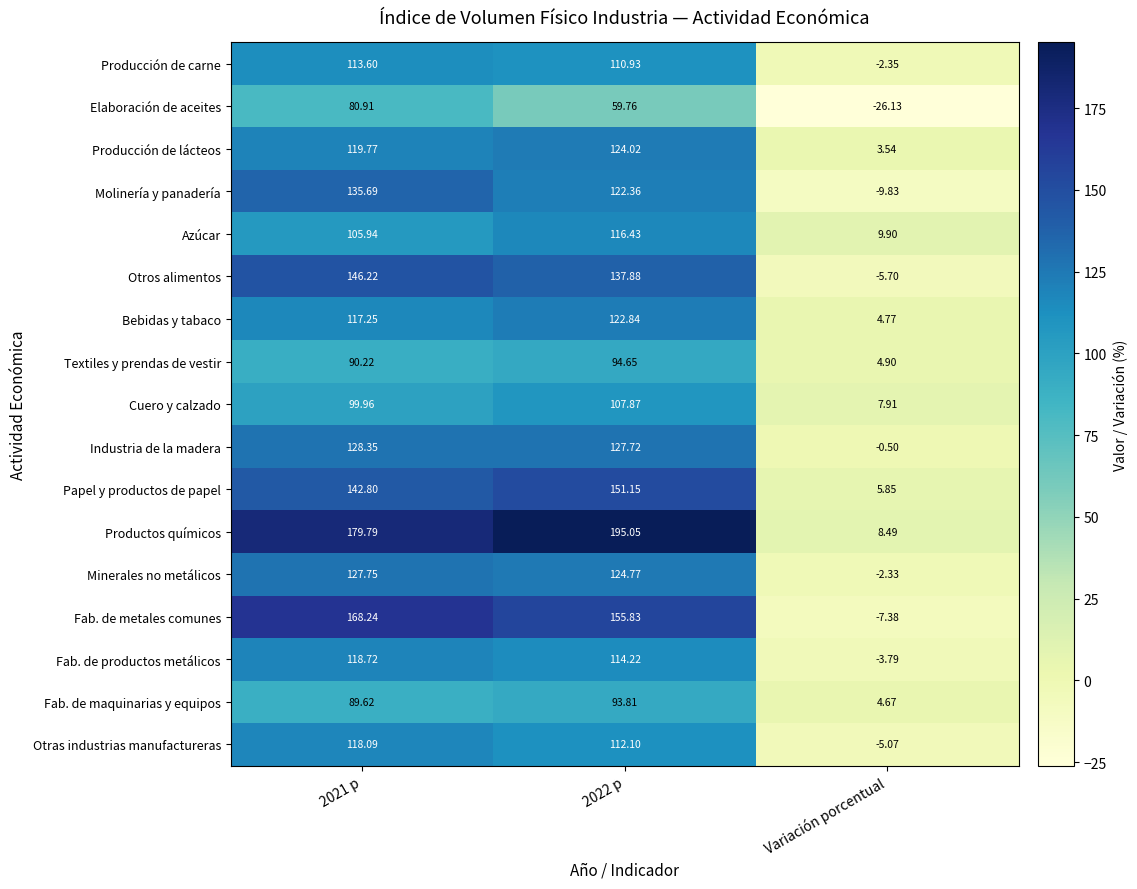

Is the value of Papel y productos de papel at 2021 p greater than the value of Producción de carne at 2021 p?

Yes